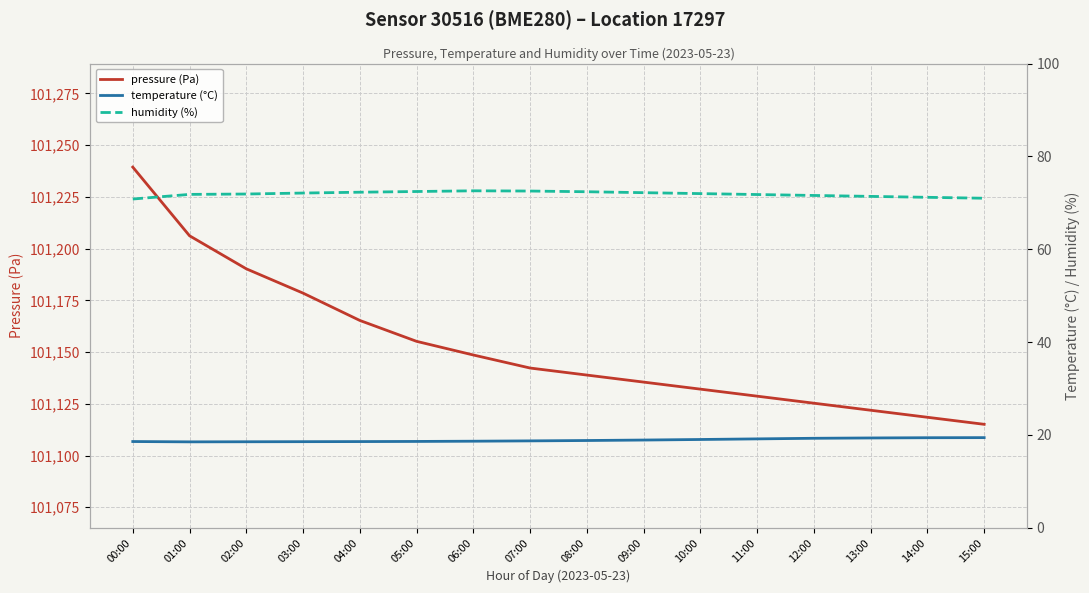

At 09:00, list the series in order from largest to smallest.

pressure (Pa), humidity (%), temperature (°C)